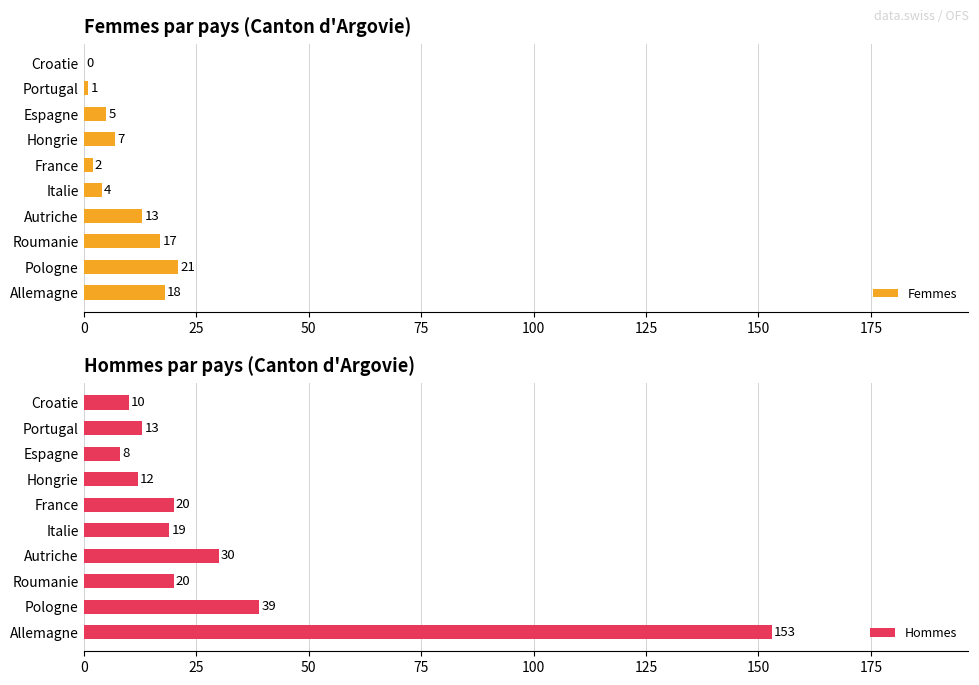

The value of Femmes at Roumanie is 17. True or false?

True